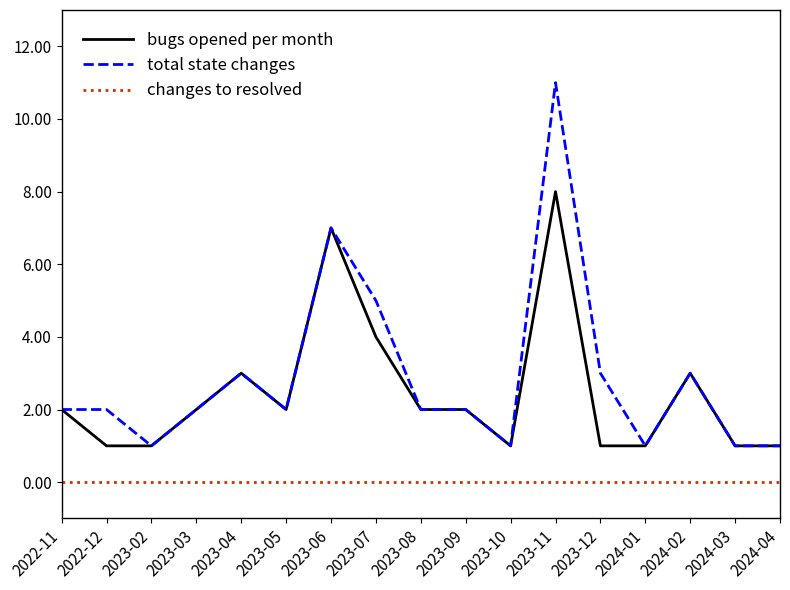

Count the total state changes values in the range 1 to 3.

14